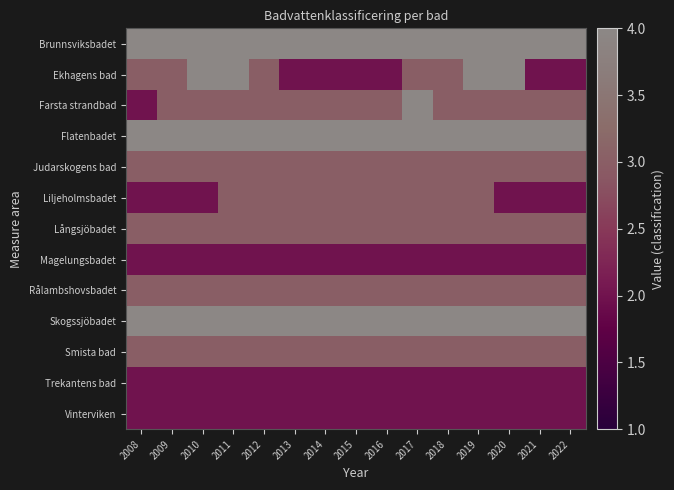

At how many categories does at least one series exceed 2?

15